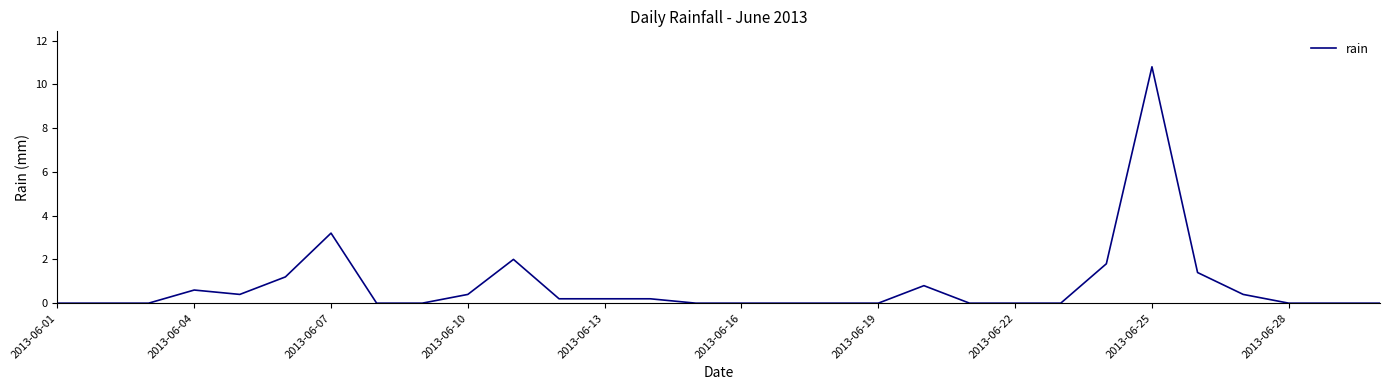

What is the difference between the maximum and minimum values?

10.8